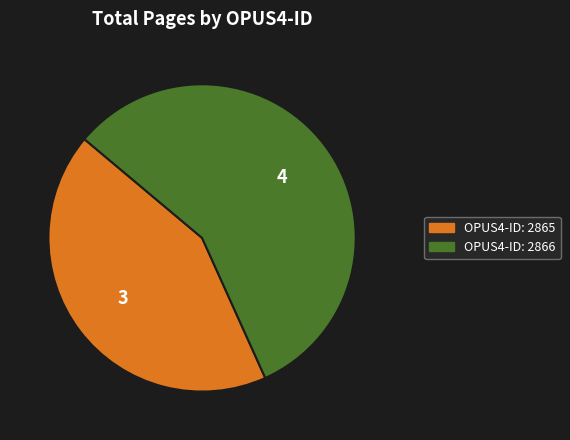

Is there a majority slice in this chart?

Yes